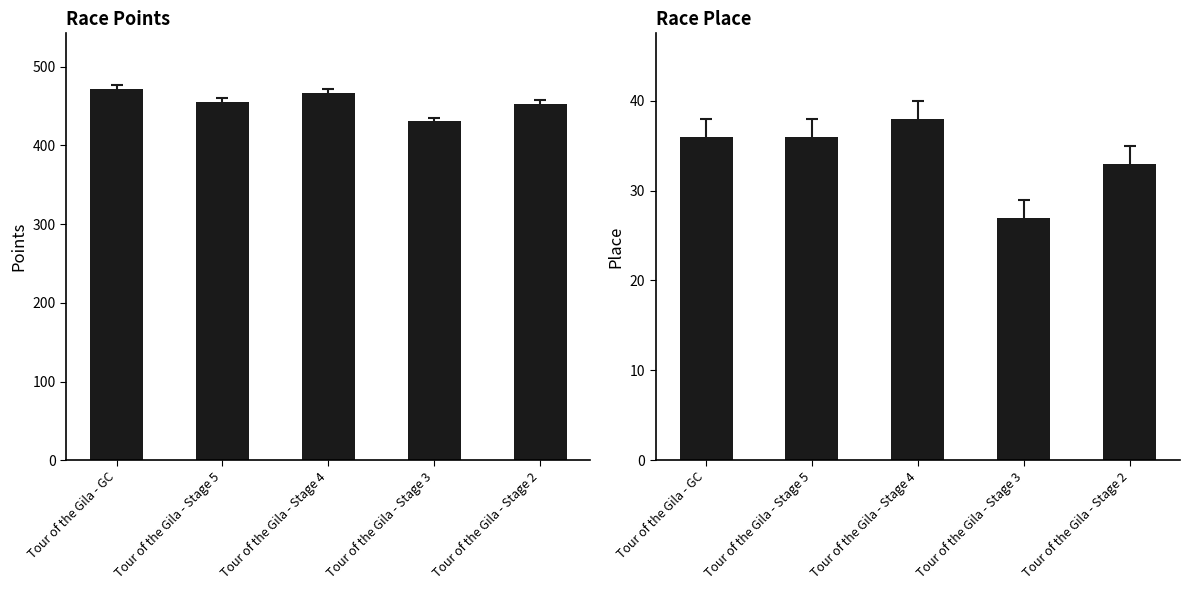

Reading left to right, what are all the values shown in this chart?

Points: 471.5	454.8	466.0	430.3	452.8
Place: 36.0	36.0	38.0	27.0	33.0